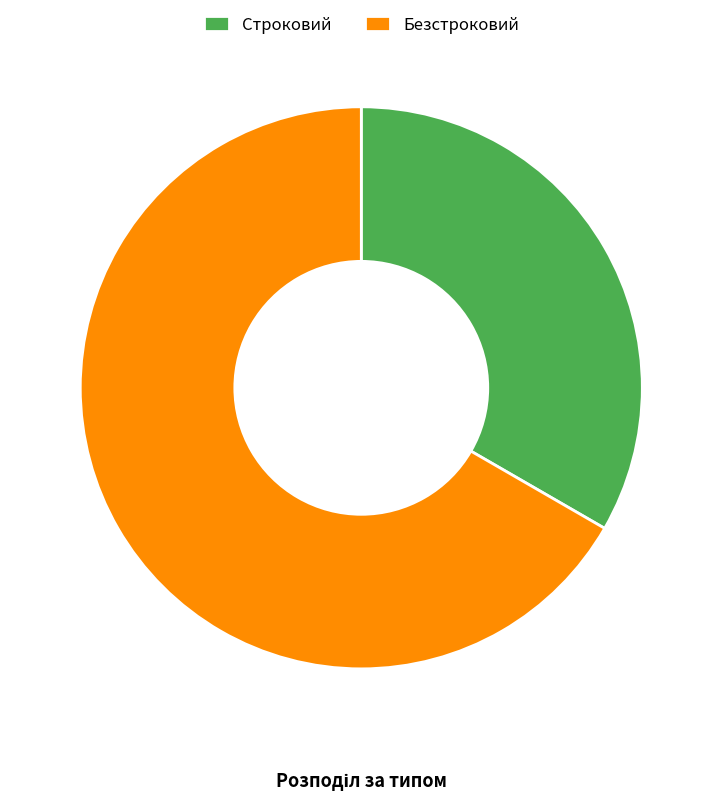

Rank the categories by value from lowest to highest.

Строковий, Безстроковий